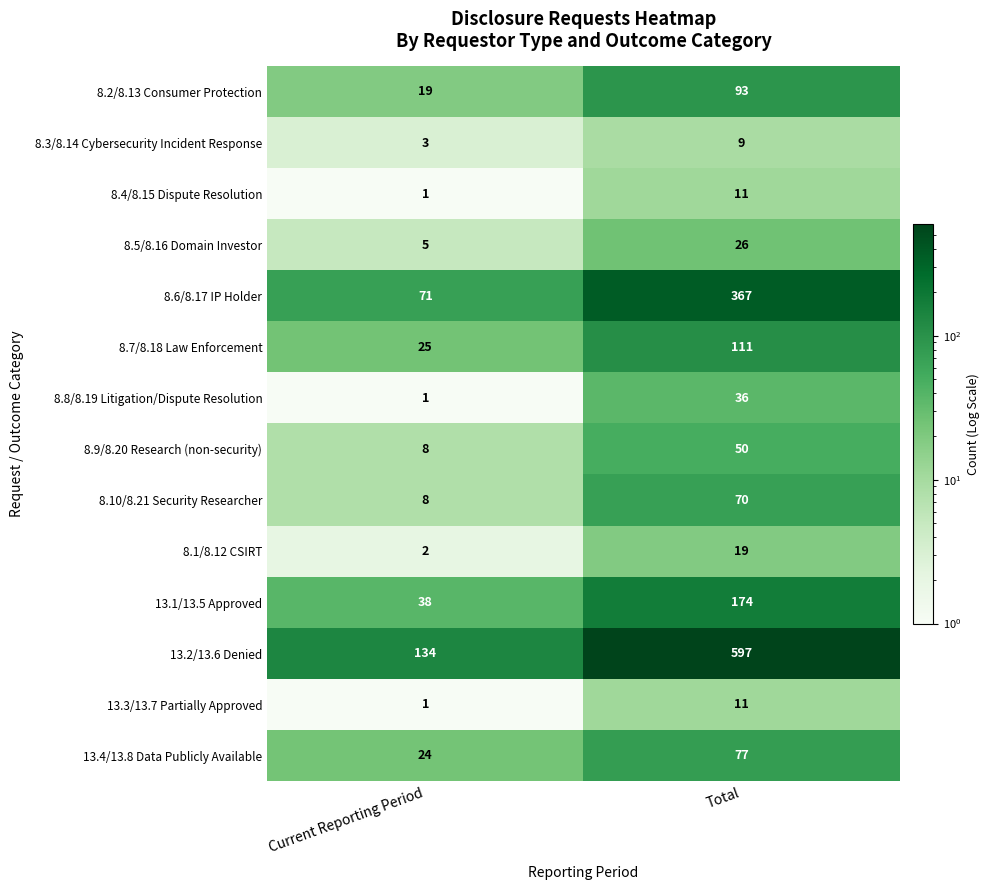

What is the difference between the maximum and minimum values in the 8.8/8.19 Litigation/Dispute Resolution series?

35